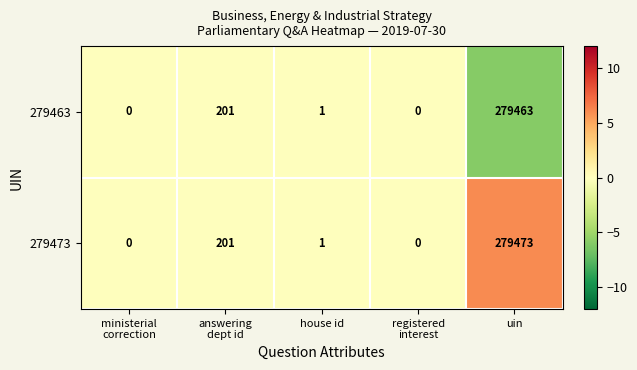

At which category is the sum across all series the highest?

uin